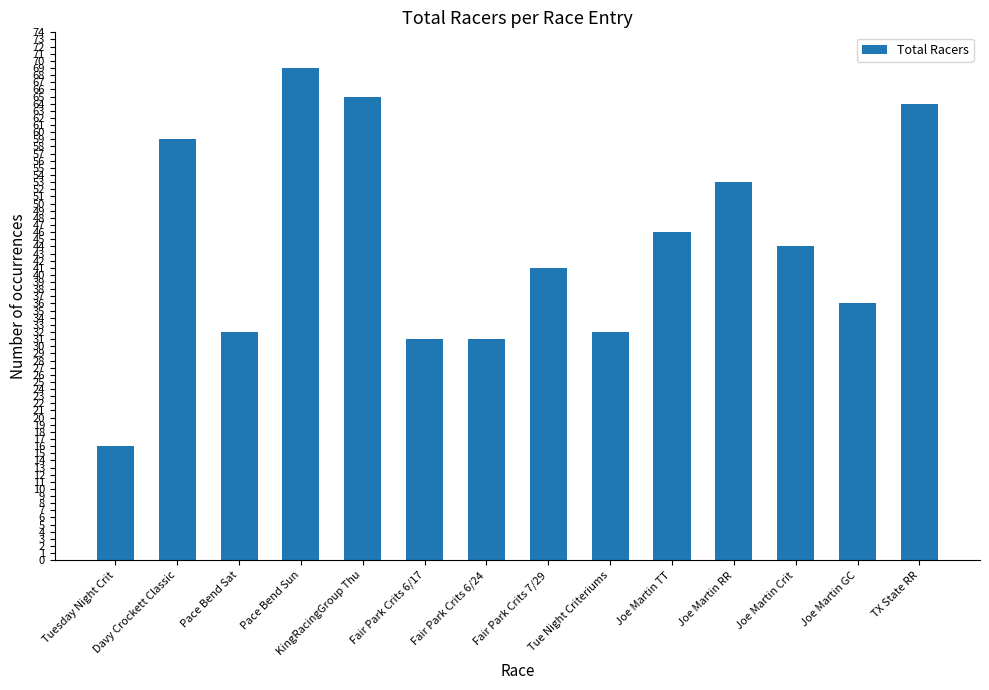

What is the label of the 5th bar from the right?

Joe Martin TT